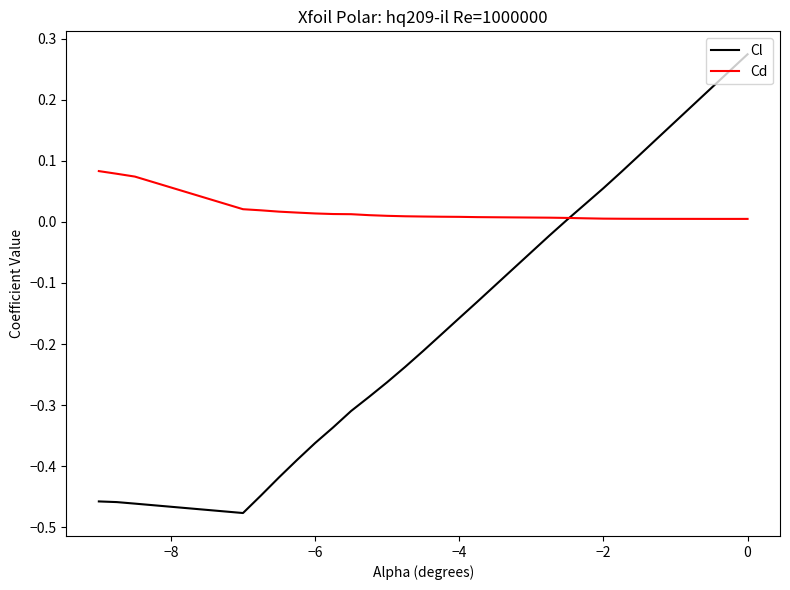

Which series has the largest total across all categories?

Cd